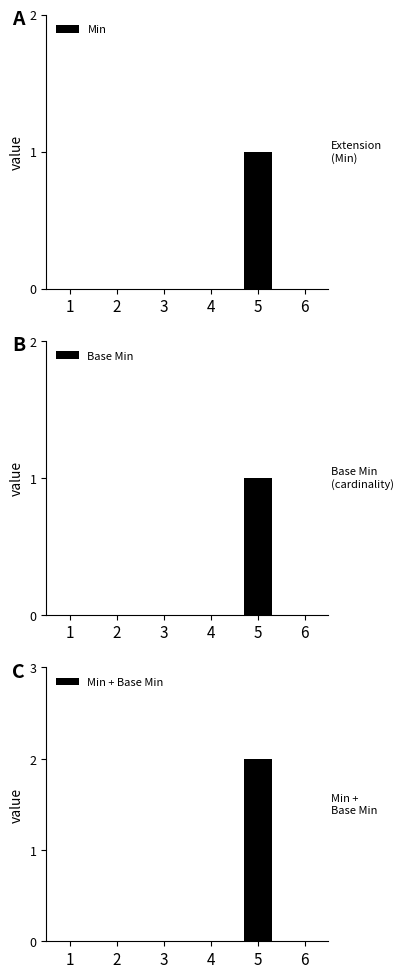

What are all the series names shown in the legend?

Min, Base Min, Min + Base Min